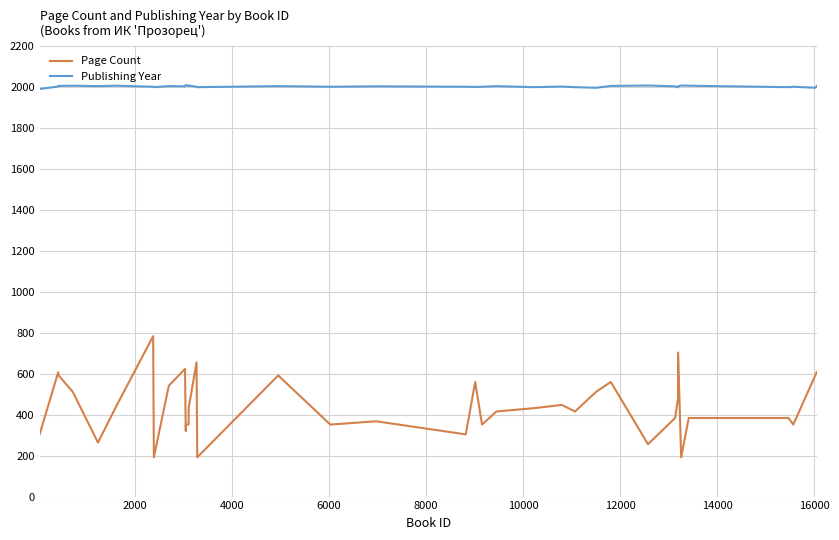

Rank the series by their average value, from lowest to highest.

Page Count, Publishing Year